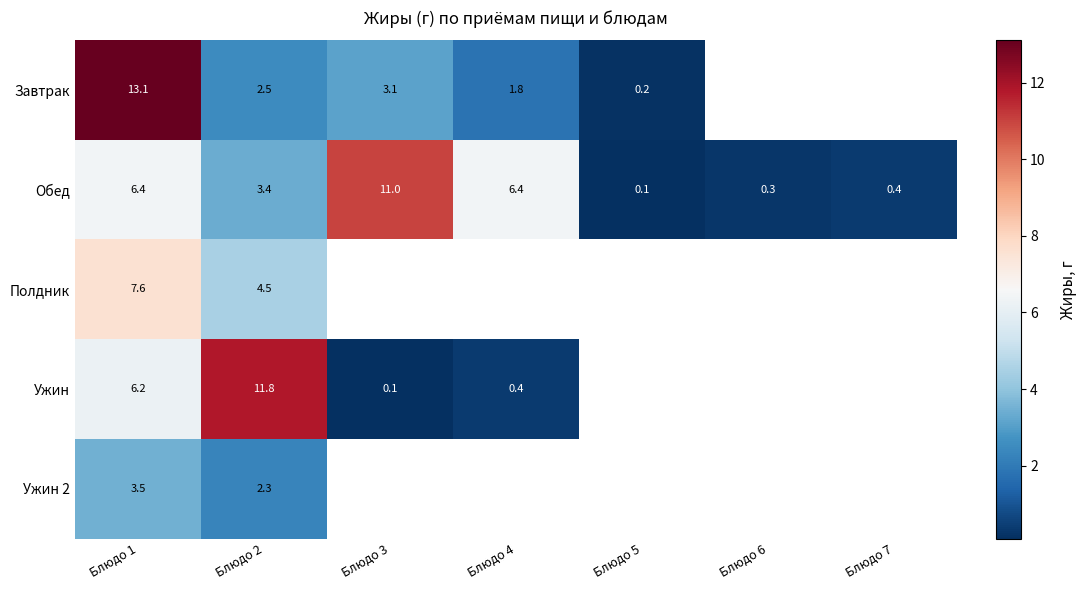

Is it true that Ужин 2 equals 3.4 at Блюдо 2?

False